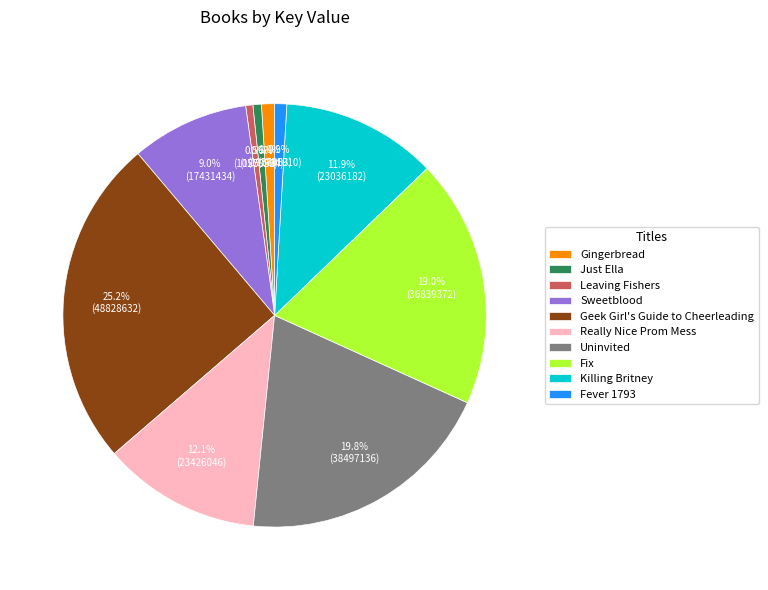

Is the sum of Fix and Really Nice Prom Mess greater than half?

No